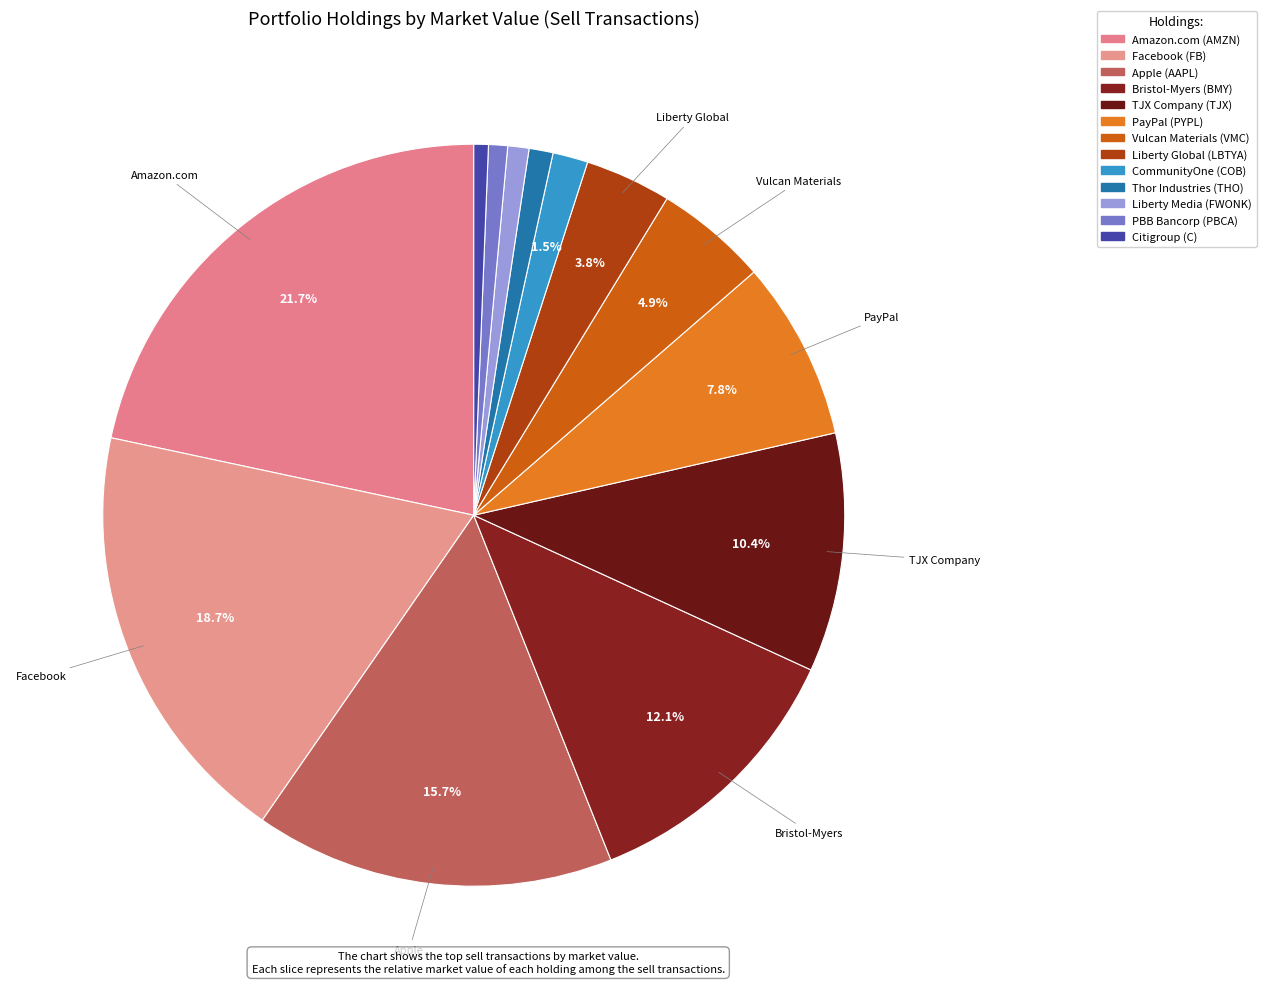

Rank the categories by value from highest to lowest.

Amazon.com (AMZN), Facebook (FB), Apple (AAPL), Bristol-Myers (BMY), TJX Company (TJX), PayPal (PYPL), Vulcan Materials (VMC), Liberty Global (LBTYA), CommunityOne (COB), Thor Industries (THO), Liberty Media (FWONK), PBB Bancorp (PBCA), Citigroup (C)